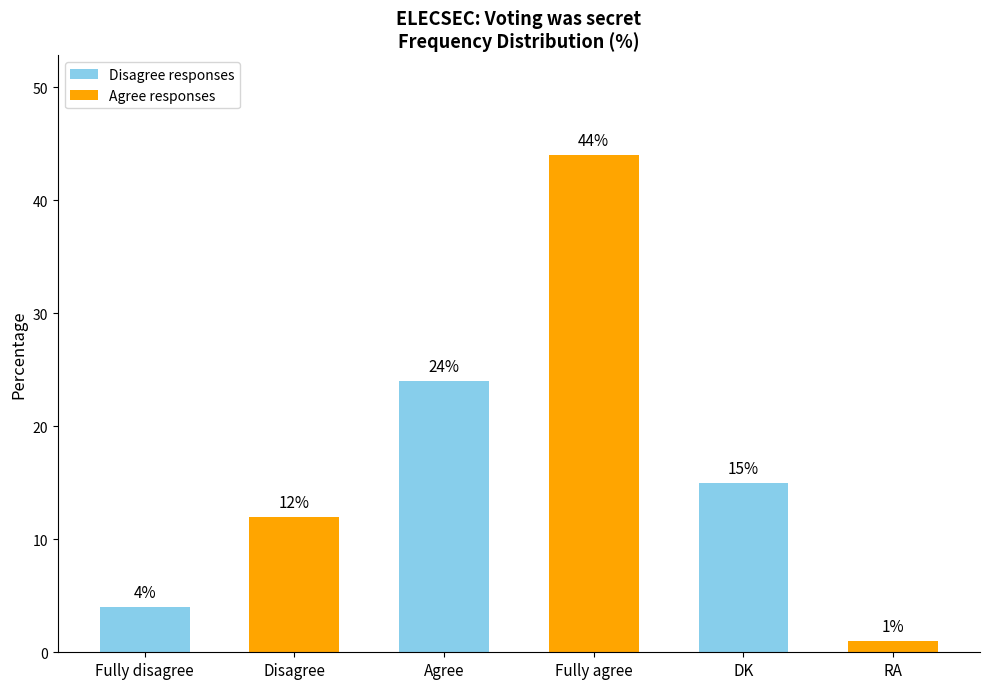

List the labels in order of value, largest first.

Fully agree, Agree, DK, Disagree, Fully disagree, RA